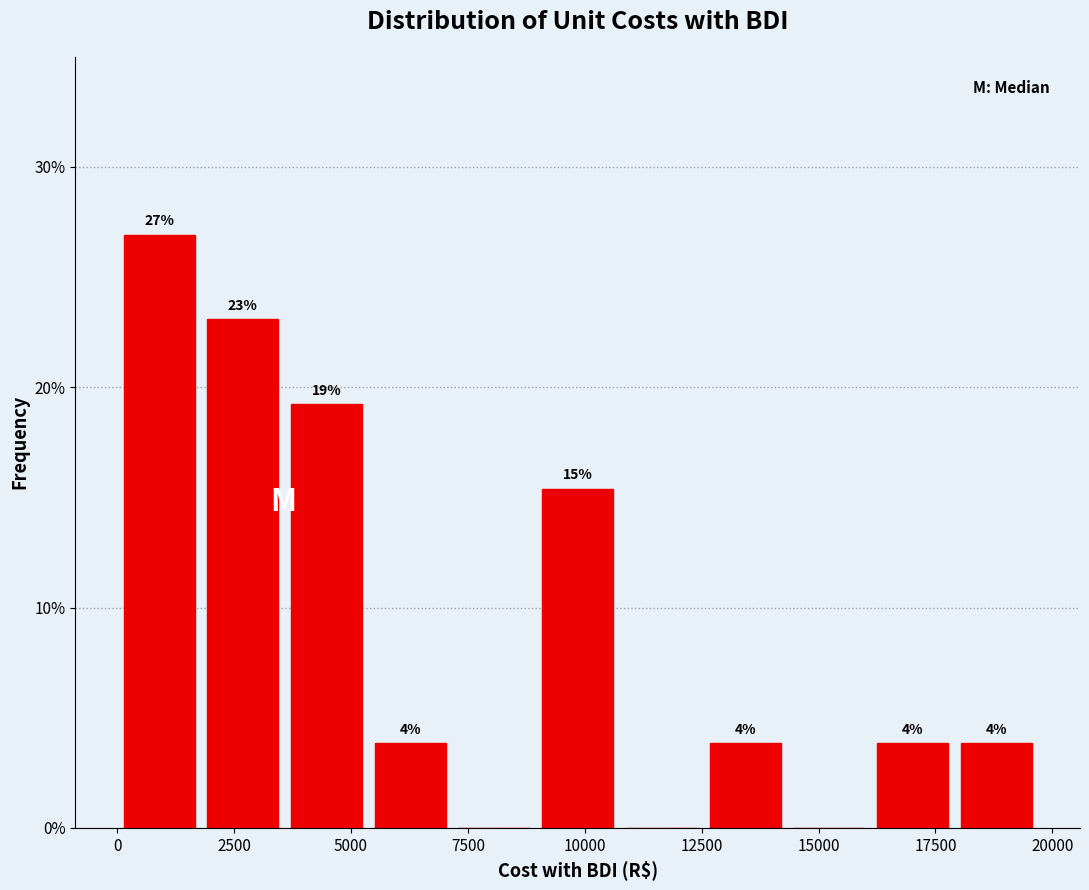

Read against the x-axis, roughly where is the centre of the tallest bar?

1000